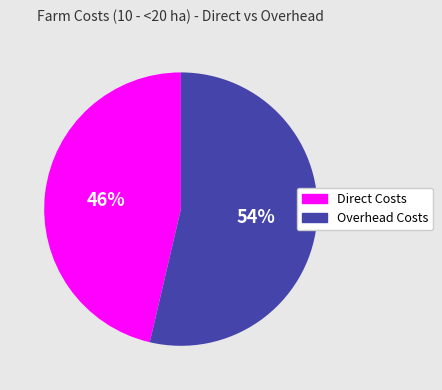

Which slice is the smallest?

Direct Costs